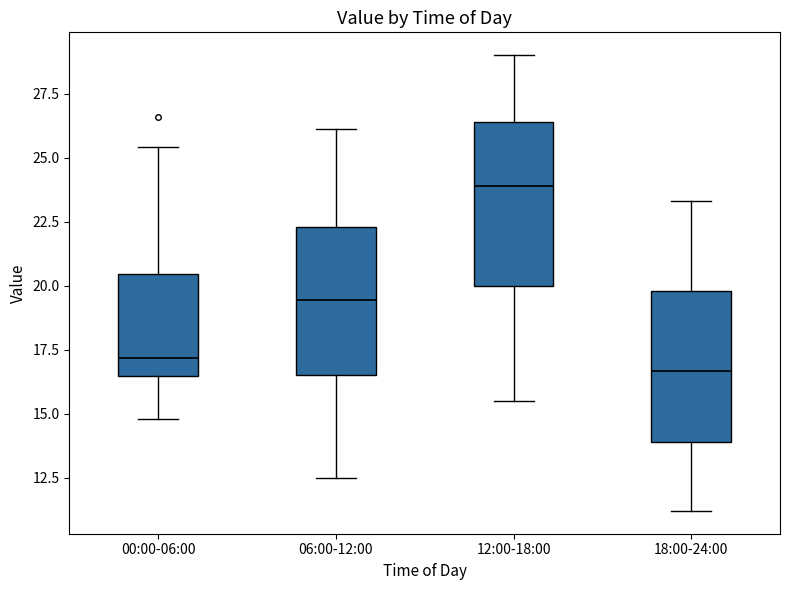

Where does the upper whisker of the box for 00:00-06:00 end on the y-axis? The values are not printed on the chart, so give them approximately, as read against the axis.

25.5